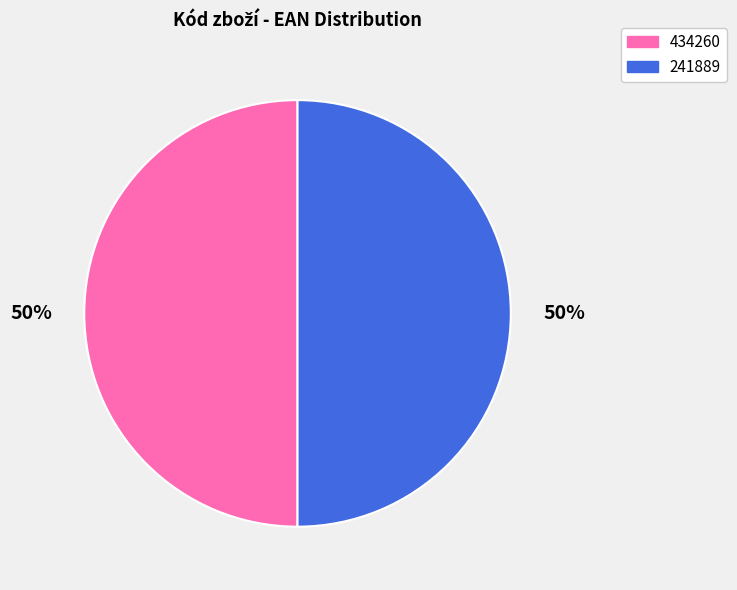

The 434260 slice represents 50% of the pie. True or false?

True